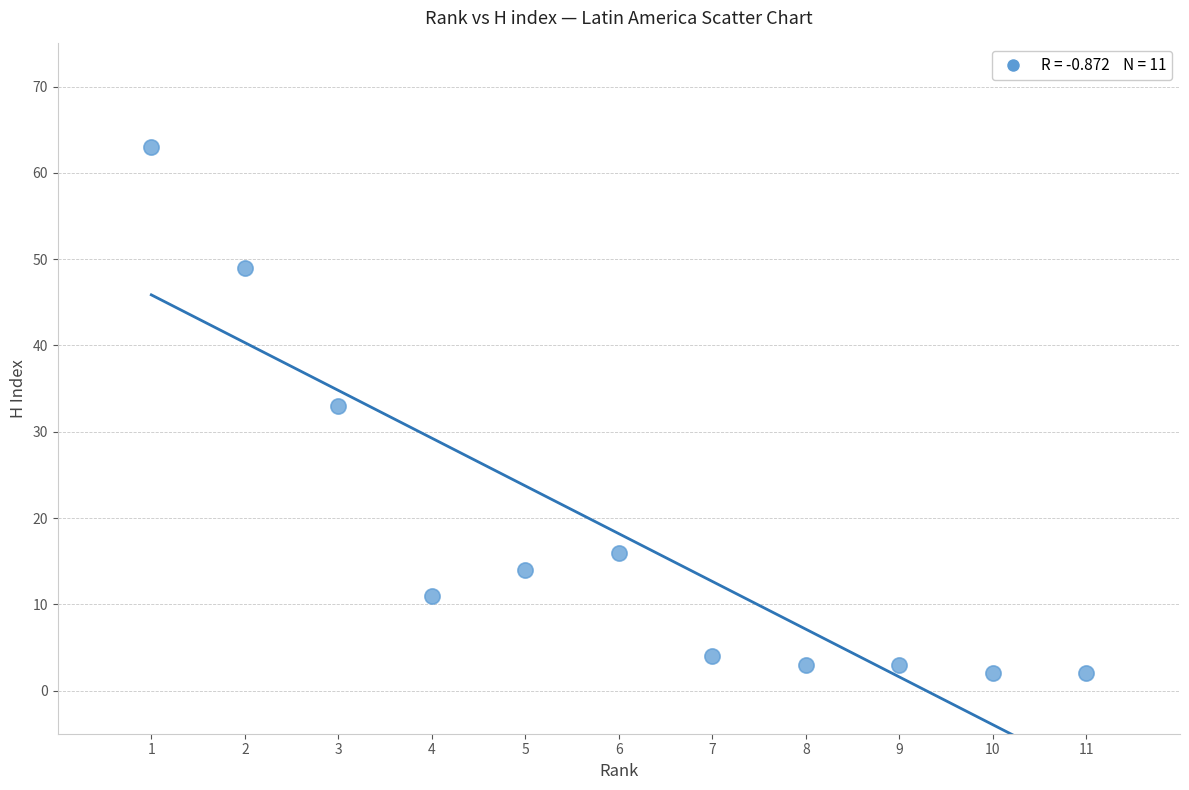

What is the range of X values (max minus min)?

10